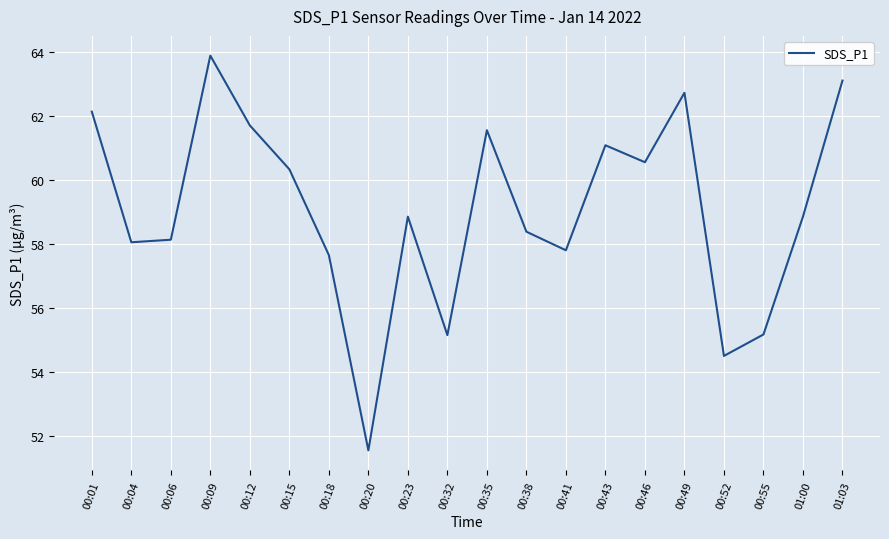

What is the difference between the values at 00:46 and 00:01?

1.6